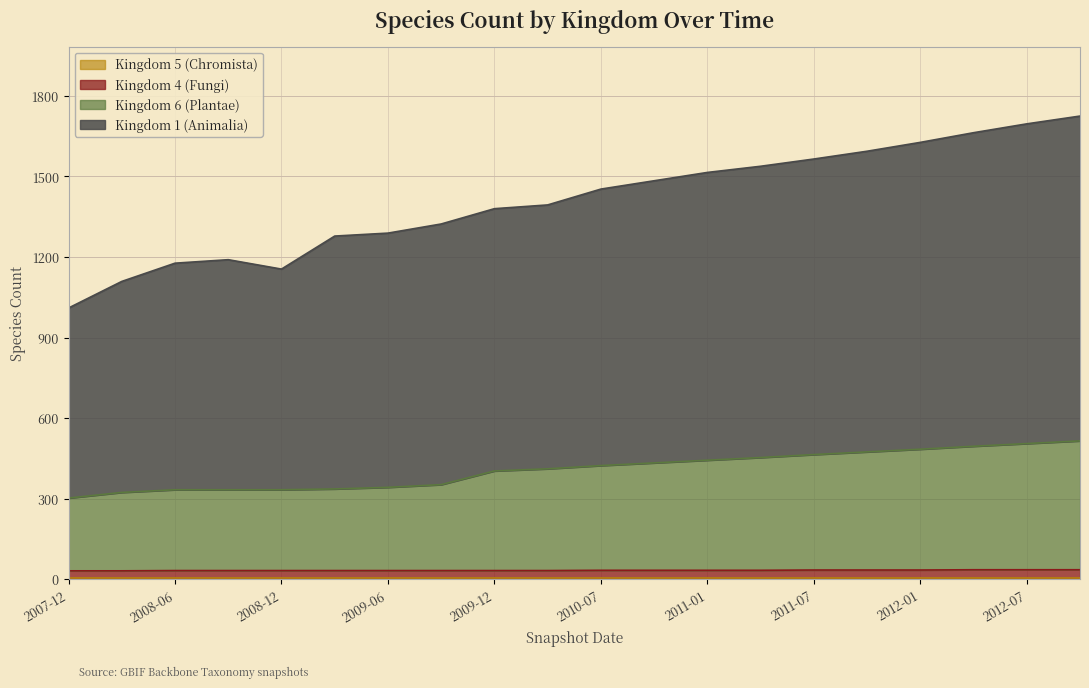

Where is 4 nearest to the value 33?

2010-07